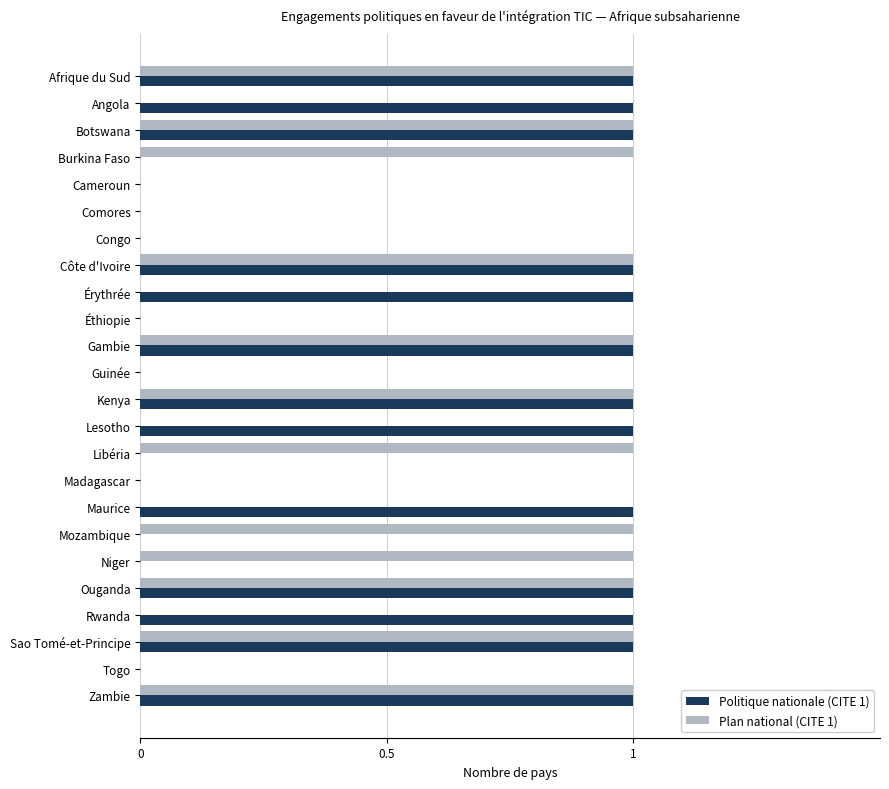

The Politique nationale (CITE 1) series shows 0 at Congo. True or false?

True